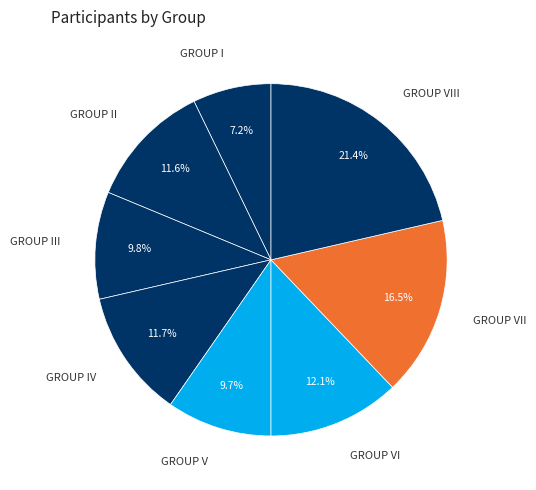

Approximately how many times larger is the value at GROUP IV compared to GROUP VI?

1.0